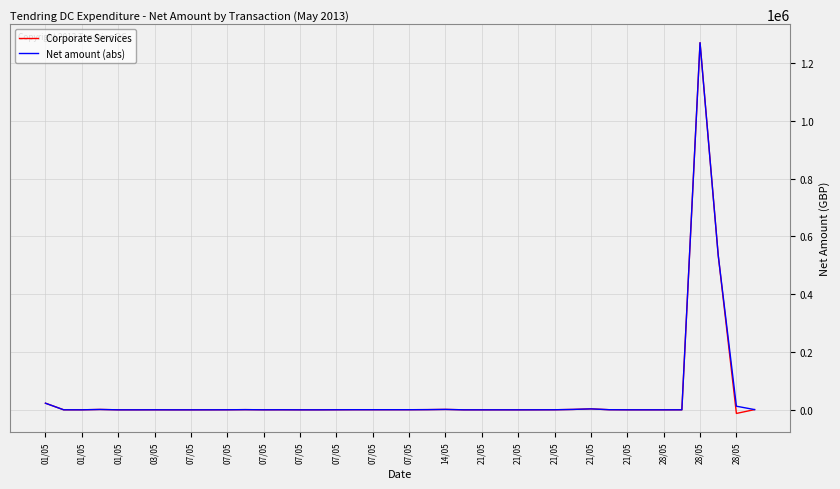

What is the greatest value displayed?

1270299.0